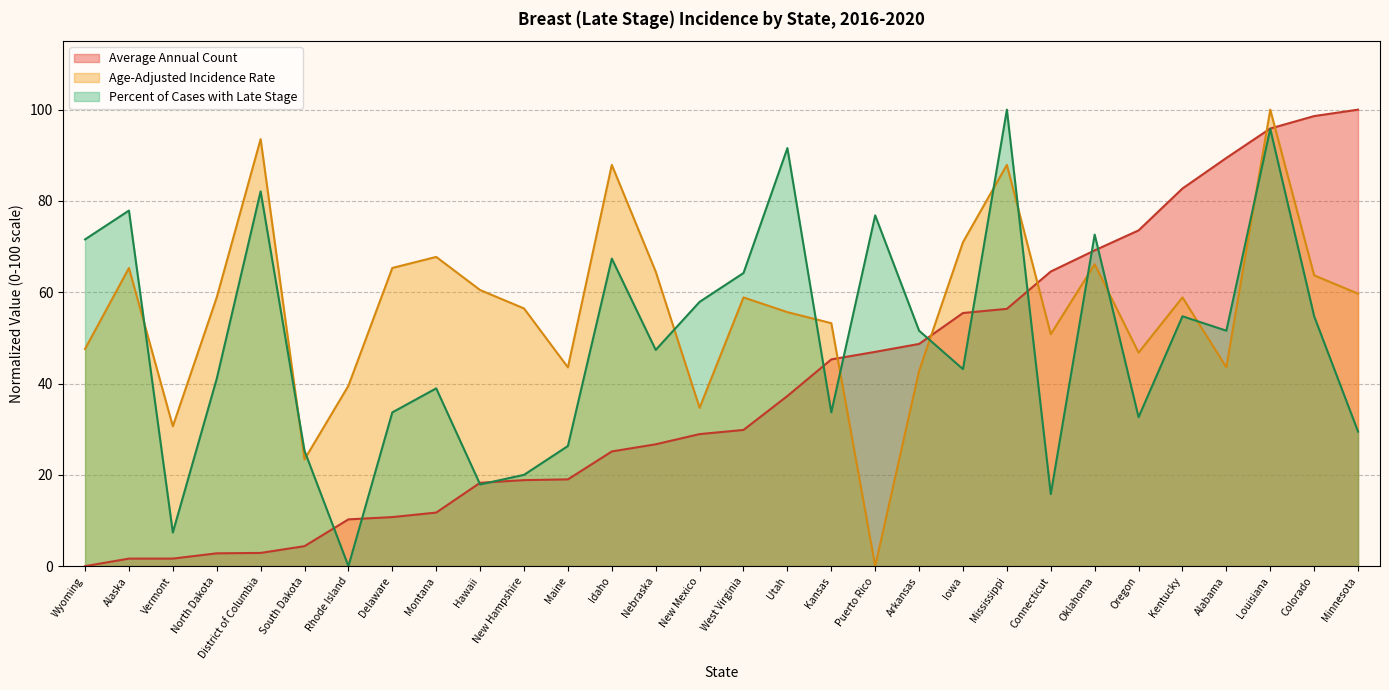

True or false: Average Annual Count has a value of 31.8 at Connecticut.

False